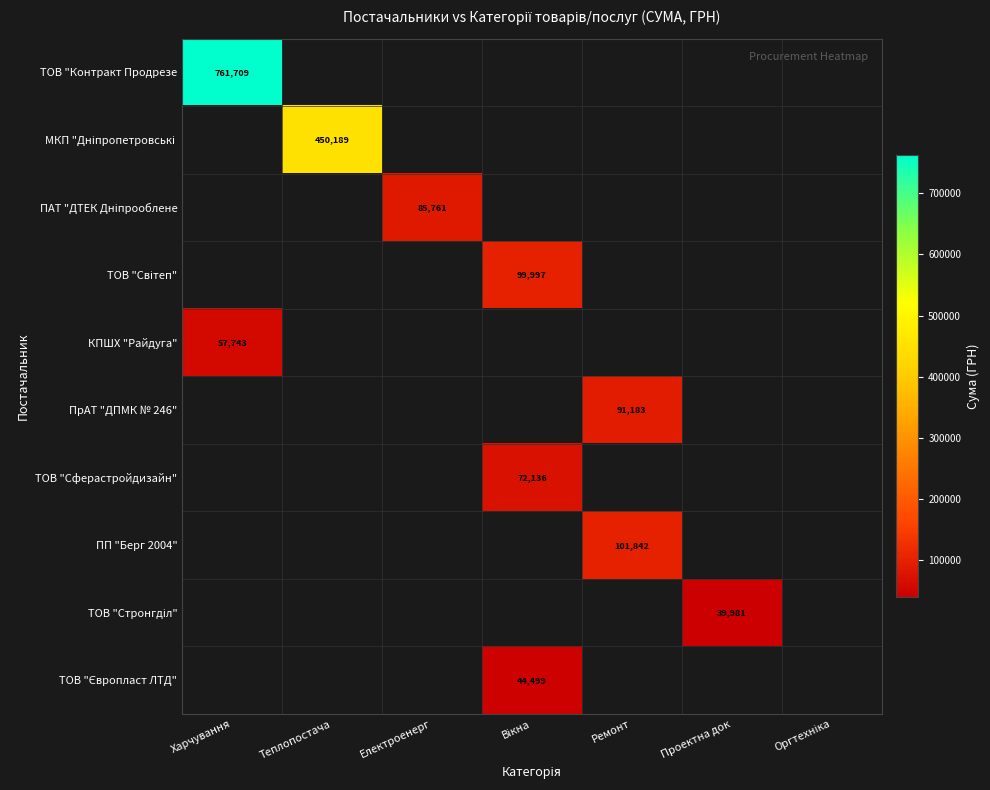

Which category has the lowest value in the ТОВ "Контракт Продрезе series?

Харчування